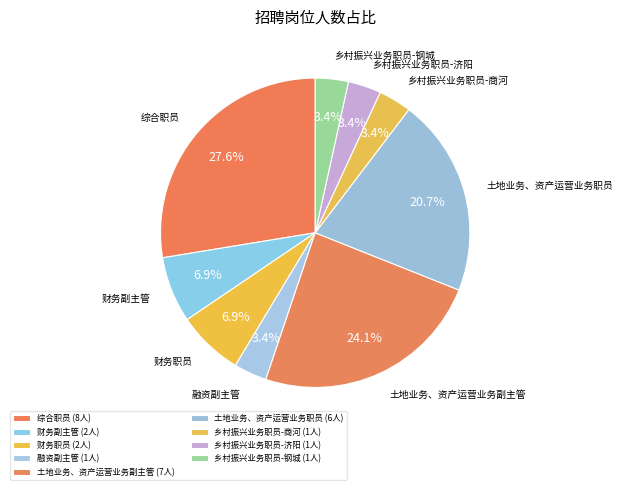

To the nearest percent, what is the difference between the largest and smallest slice percentages?

24%